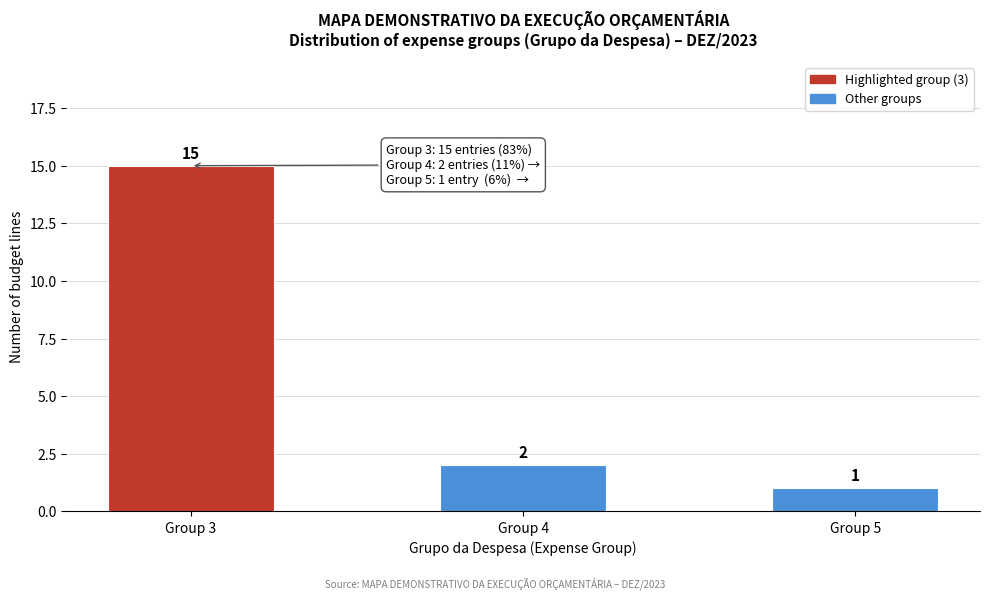

Reading left to right, extract all data points from this chart.

15	2	1